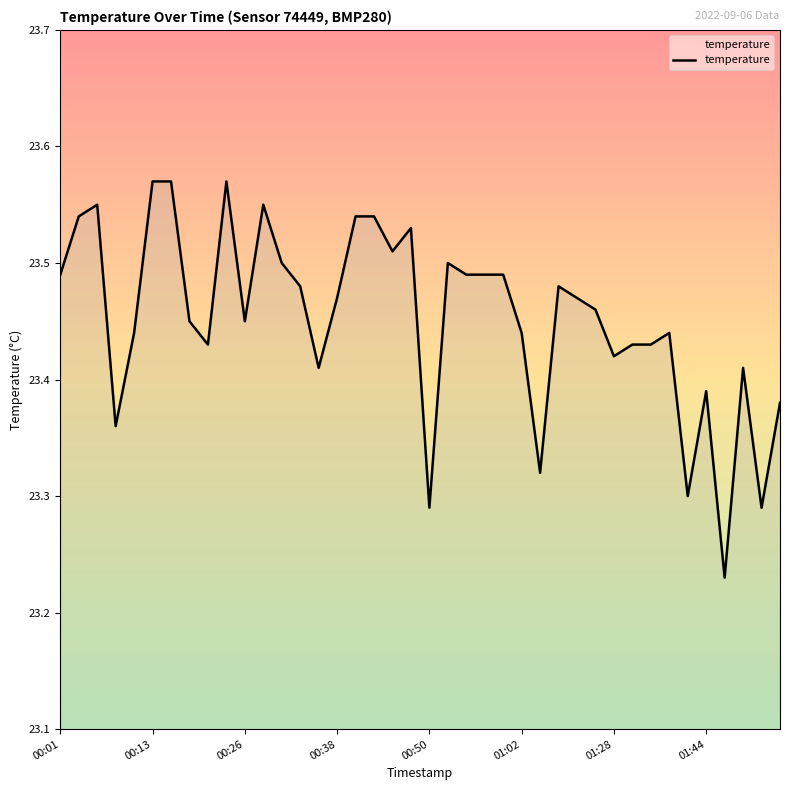

What is the difference between the maximum and minimum values?

0.3